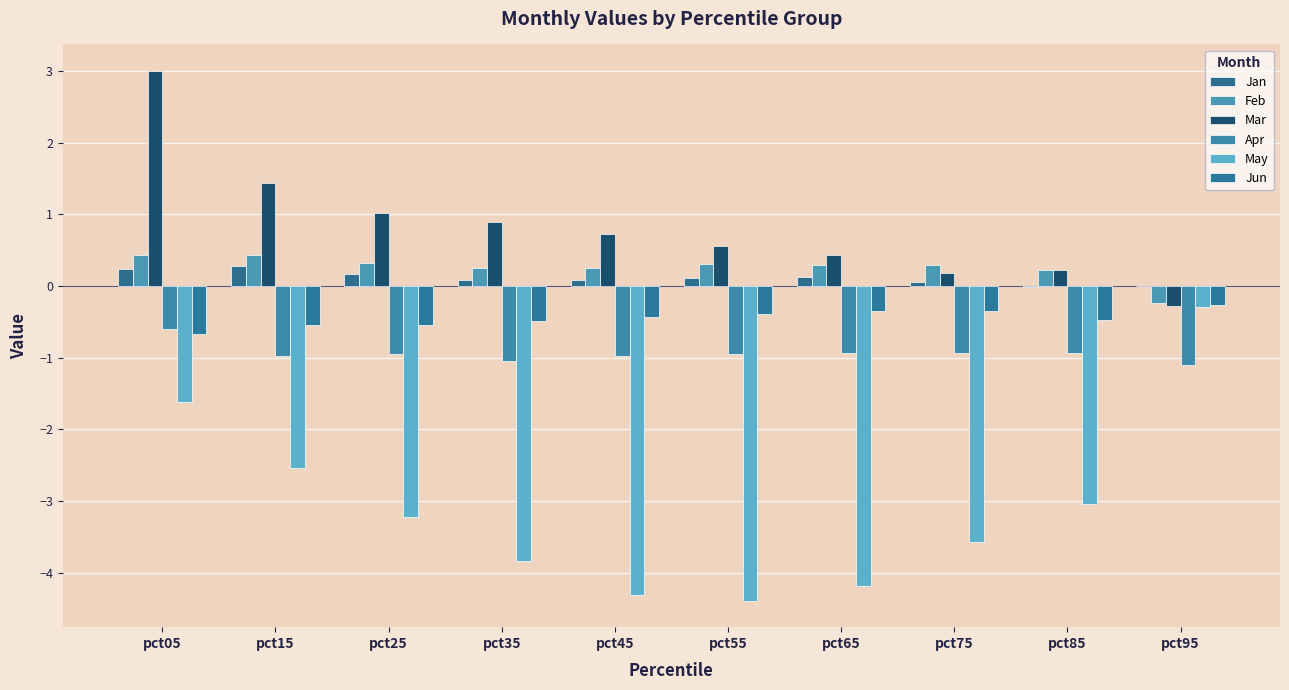

Are the bars grouped side by side (vs. stacked)?

Yes